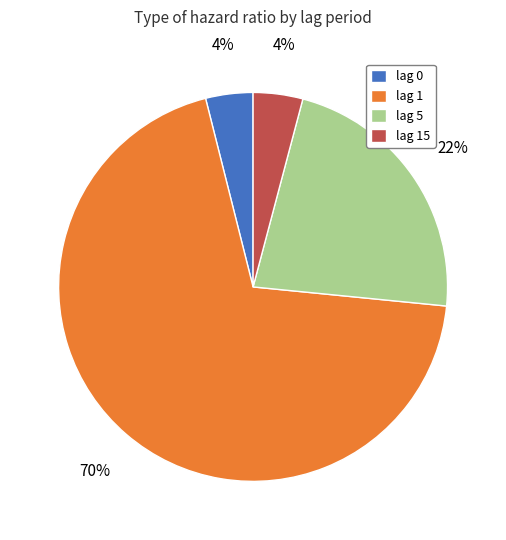

To the nearest percent, what percentage of the pie is lag 0?

4%